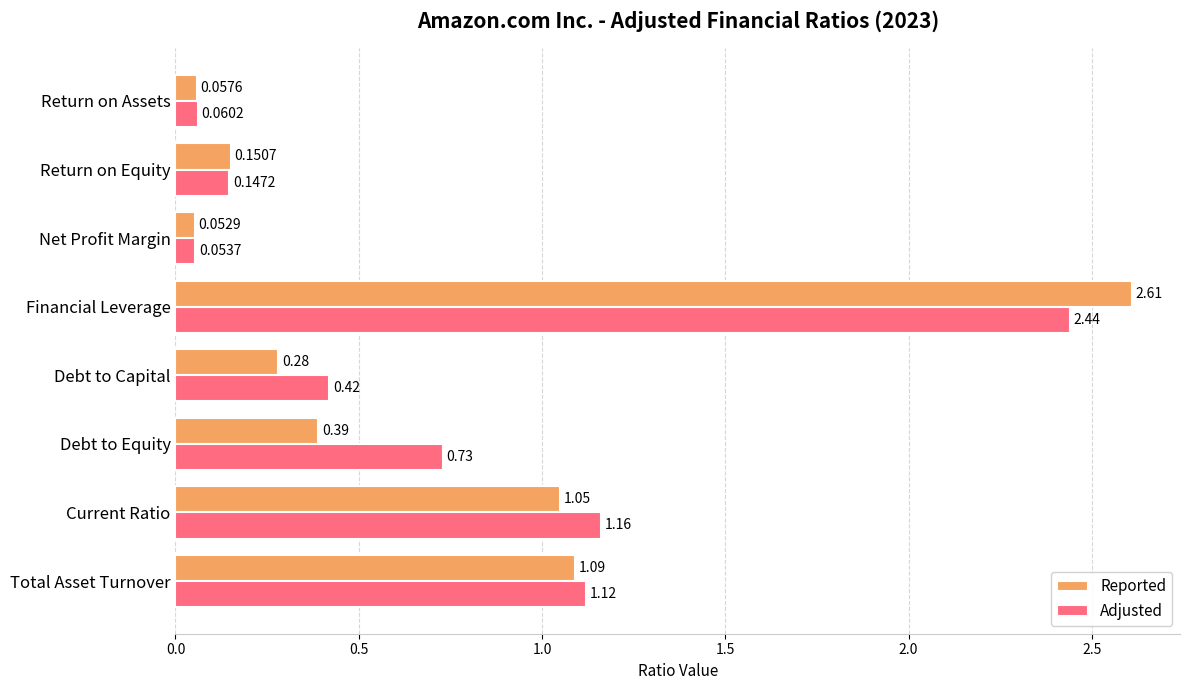

How many series are shown in this chart?

2